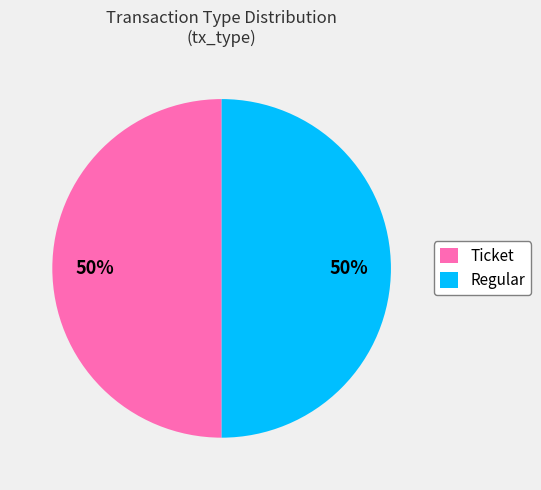

Is the sum of Ticket and Regular greater than half?

Yes